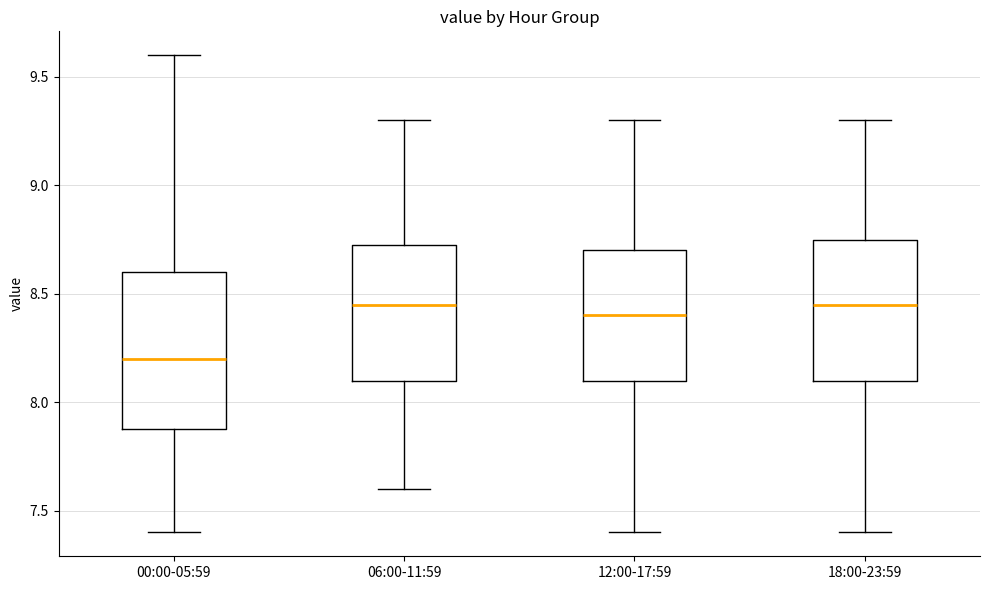

Reading left to right, transcribe this box plot: for each box, give where its median line is, the range the box spans, and where its two whiskers end, as read against the y-axis. The values are not printed on the chart, so give them approximately, as read against the axis.

00:00-05:59: median 8.20, box 7.90 to 8.60, whiskers 7.40 to 9.60
06:00-11:59: median 8.45, box 8.10 to 8.75, whiskers 7.60 to 9.30
12:00-17:59: median 8.40, box 8.10 to 8.70, whiskers 7.40 to 9.30
18:00-23:59: median 8.45, box 8.10 to 8.75, whiskers 7.40 to 9.30